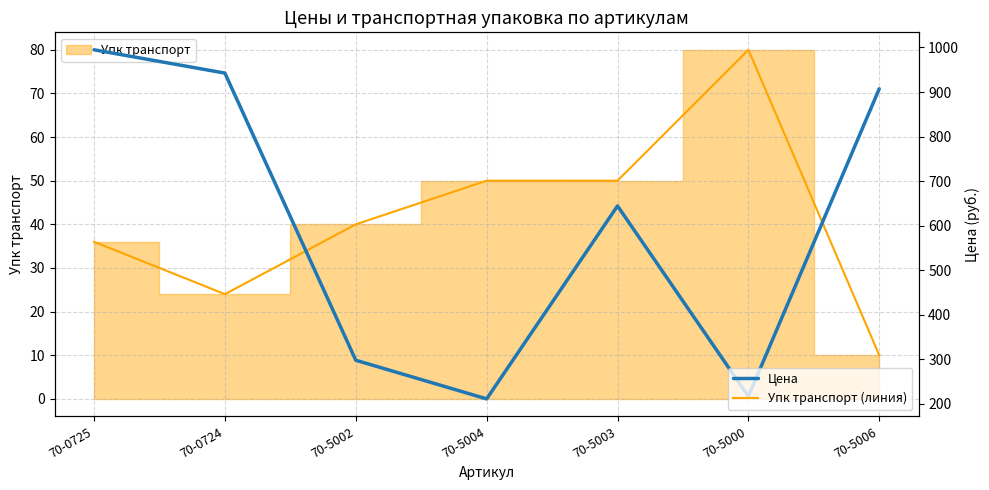

At how many categories does at least one series exceed 113?

7